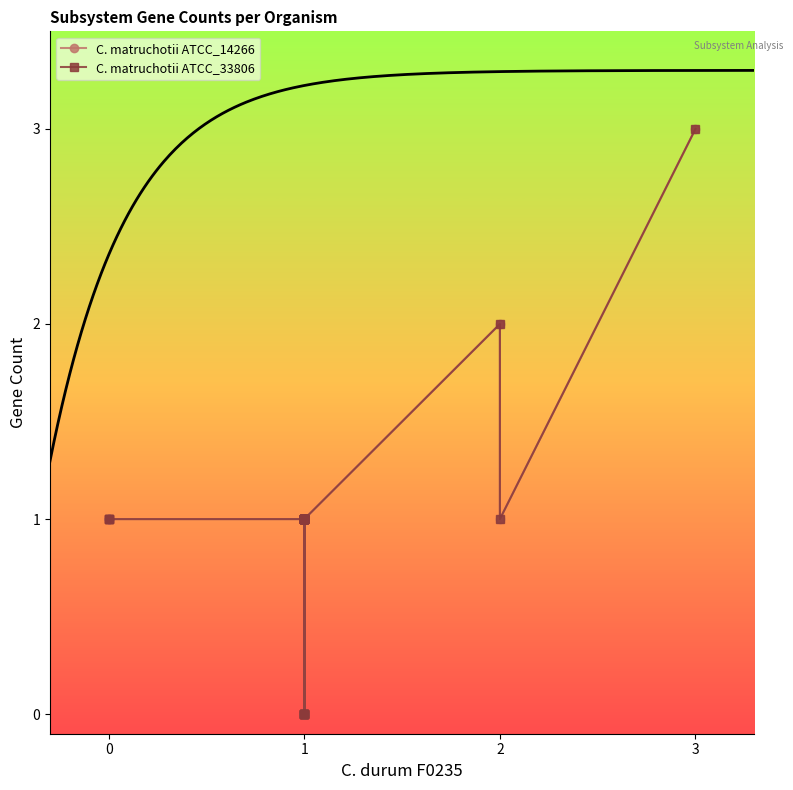

How many series are shown in this chart?

2